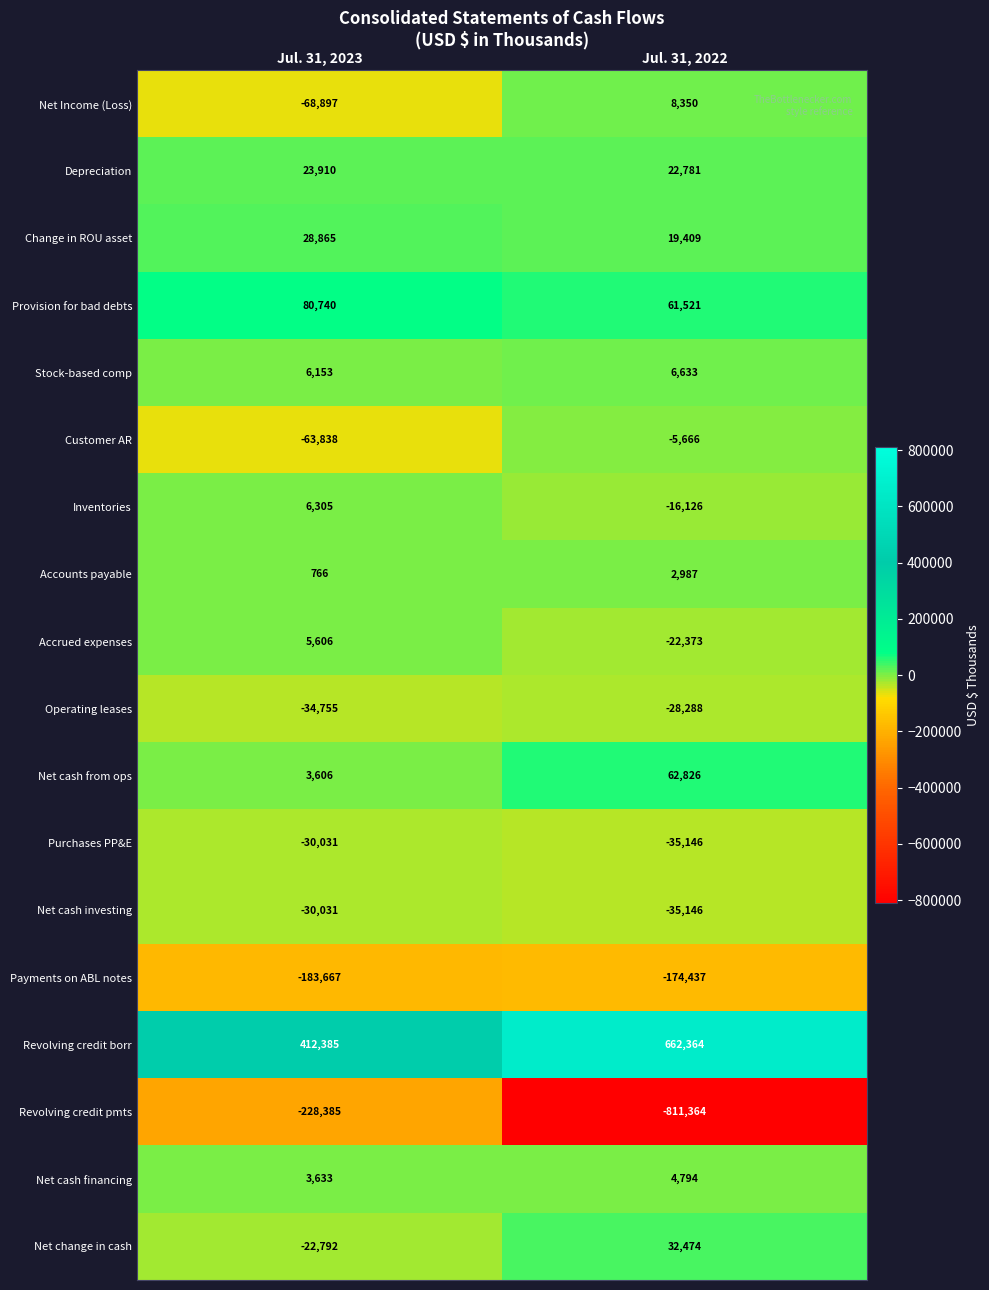

True or false: Revolving credit borr has a value of 1174452 at Jul. 31, 2022.

False